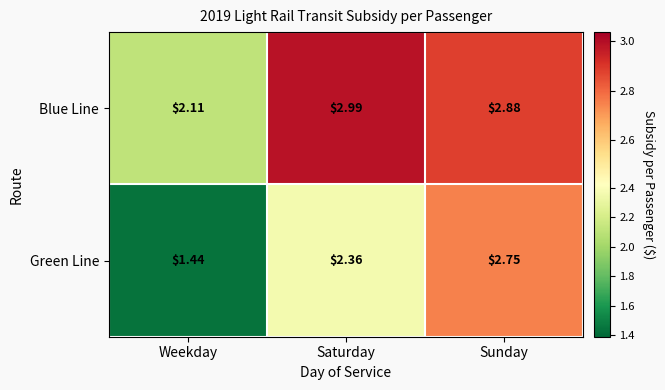

List the labels in order of Green Line value, largest first.

Sunday, Saturday, Weekday